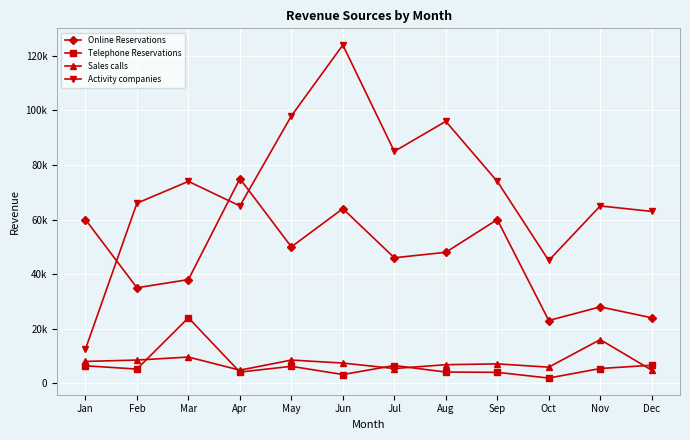

Does the chart have visible grid lines?

Yes